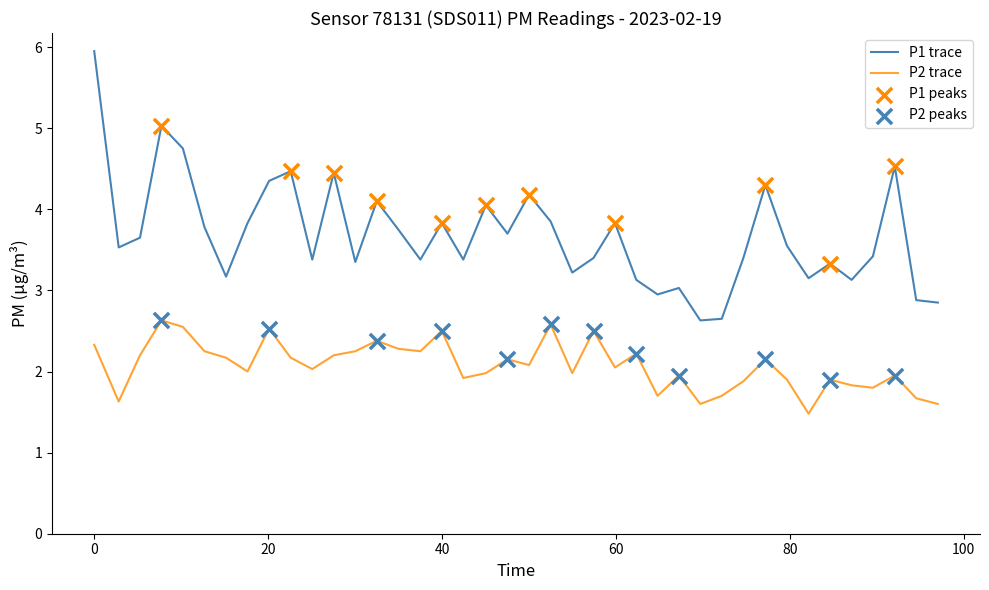

At how many categories does at least one series exceed 5?

2